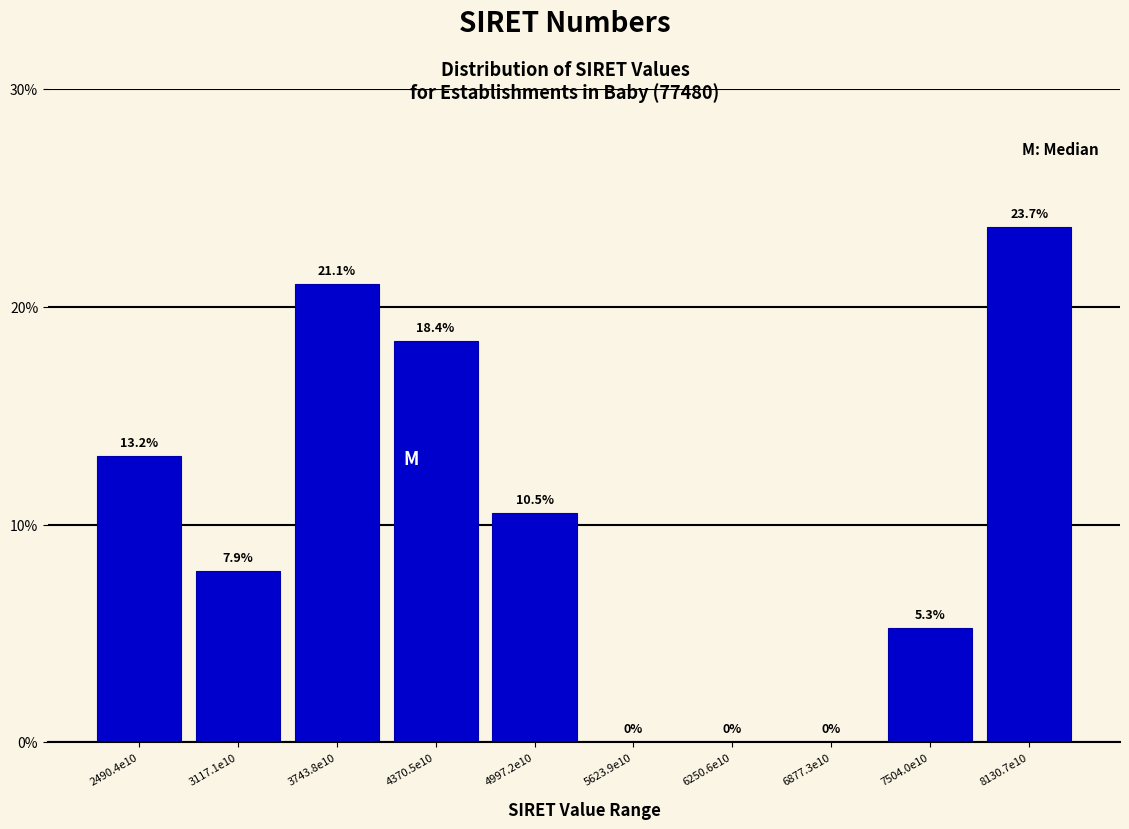

Reading left to right, what are all the values shown in this chart?

2490.4e10=13.2	3117.1e10=7.9	3743.8e10=21.1	4370.5e10=18.4	4997.2e10=10.5	5623.9e10=0.0	6250.6e10=0.0	6877.3e10=0.0	7504.0e10=5.3	8130.7e10=23.7